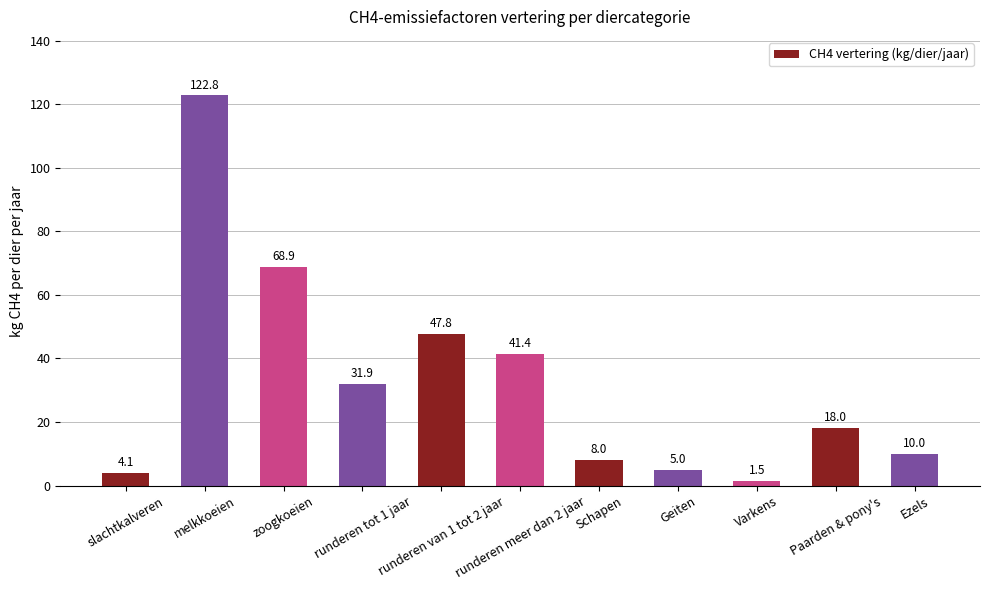

What is the maximum value shown in the chart?

122.8